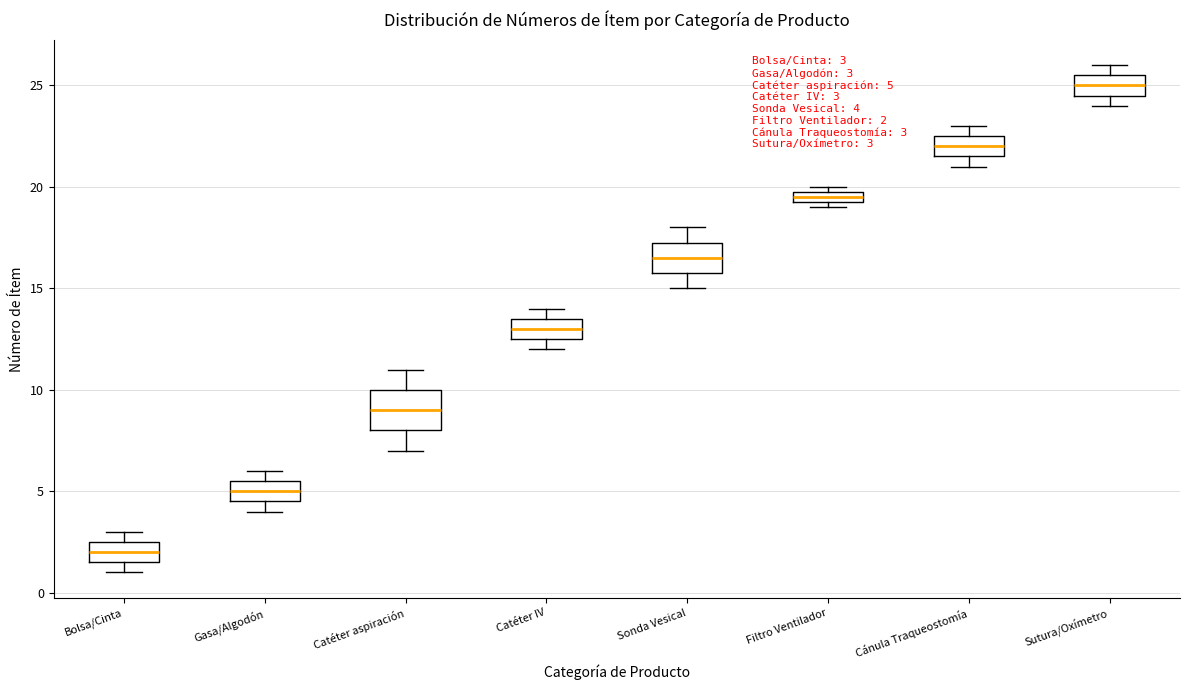

Which box has the highest median line?

Sutura/Oxímetro